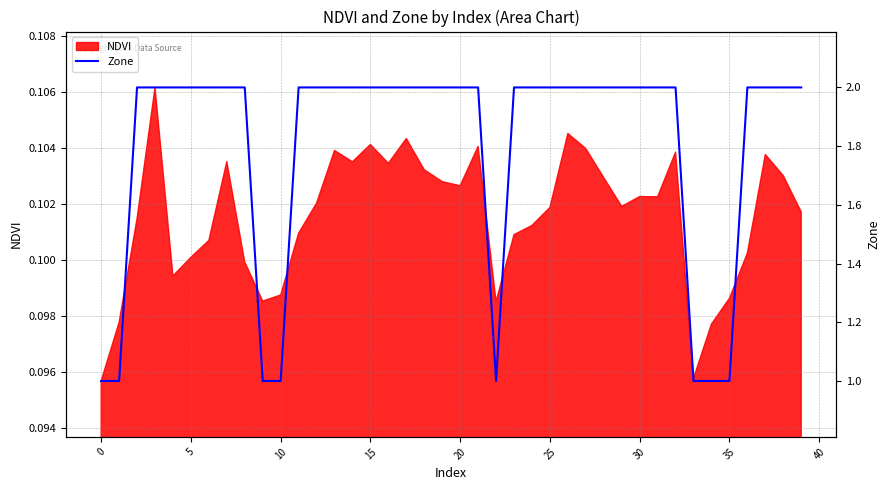

What is the value of the 31st point from the left?

0.1